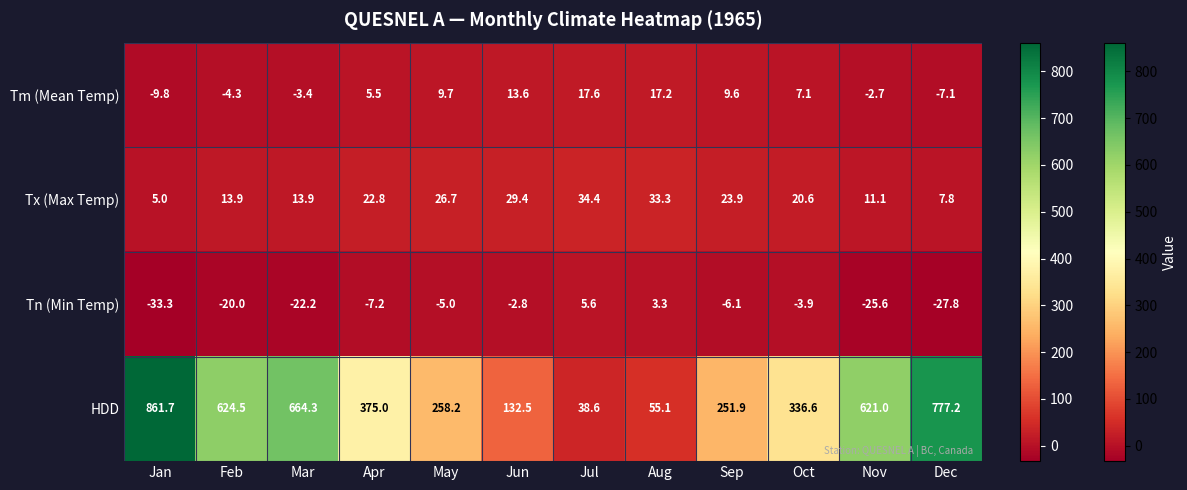

The value of Tn (Min Temp) at Mar is -32.6. True or false?

False